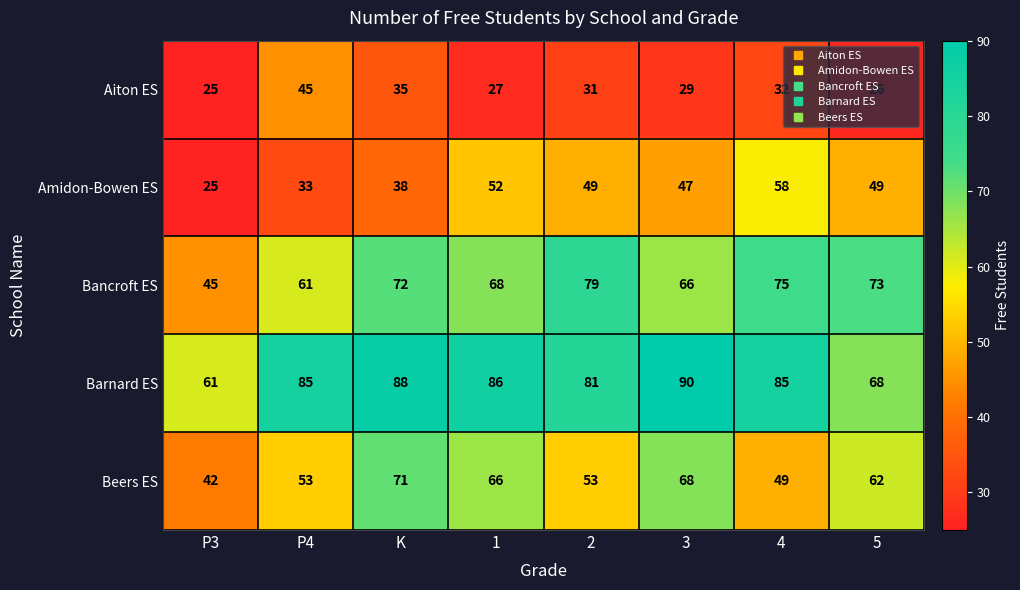

Rank the series at 3 from lowest to highest value.

Aiton ES, Amidon-Bowen ES, Bancroft ES, Beers ES, Barnard ES